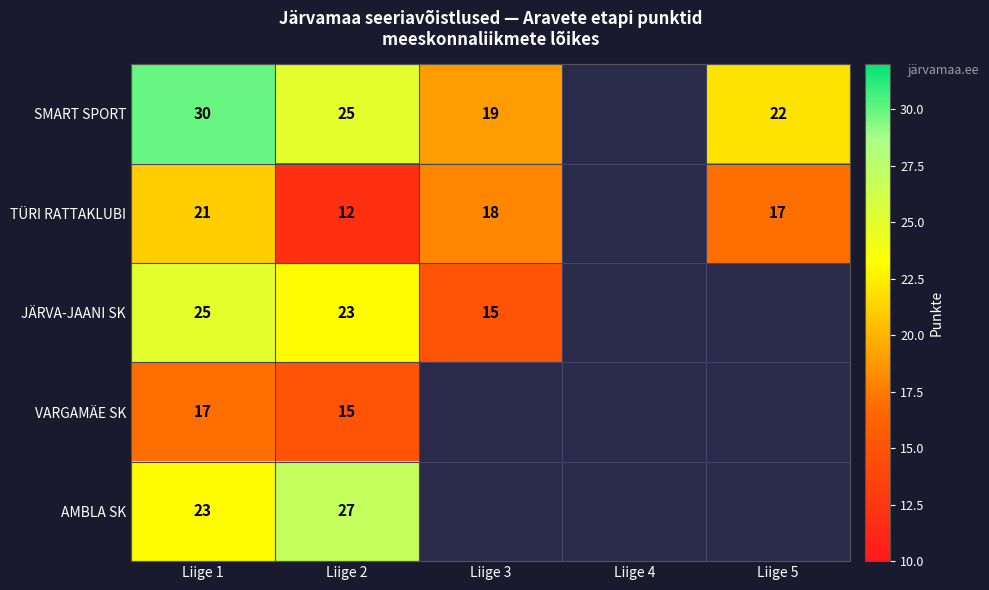

What is the difference between the highest and lowest values at Liige 1?

13